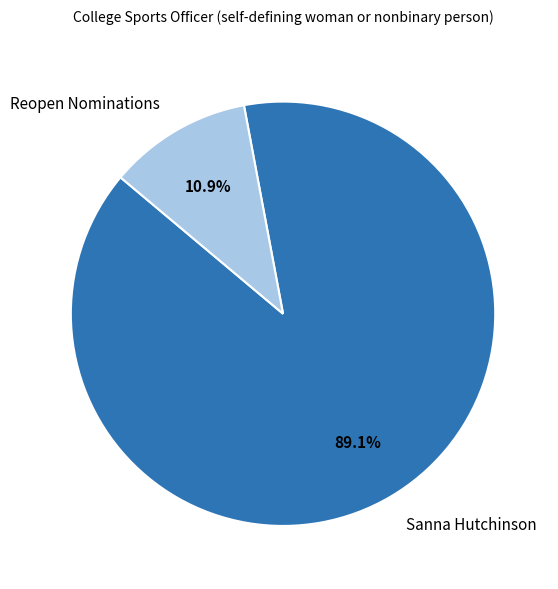

Count the number of slices in the pie.

2